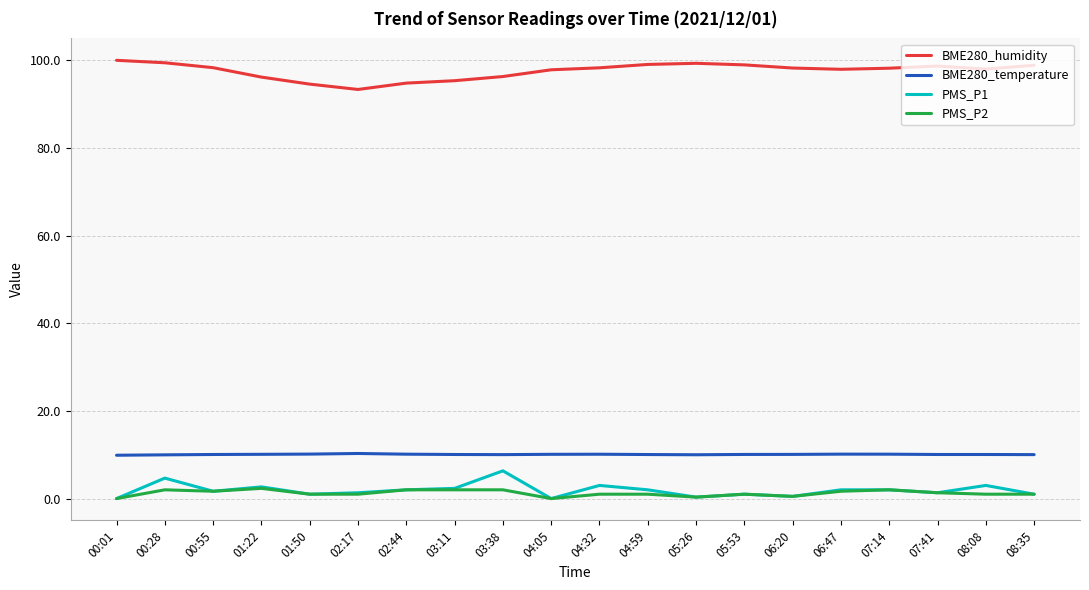

True or false: BME280_humidity and BME280_temperature intersect in this chart.

False